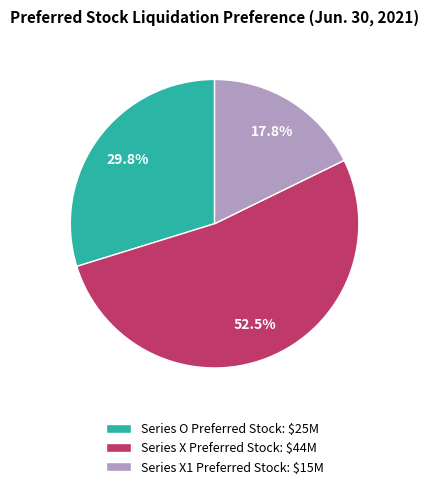

Does any single category account for the majority?

Yes